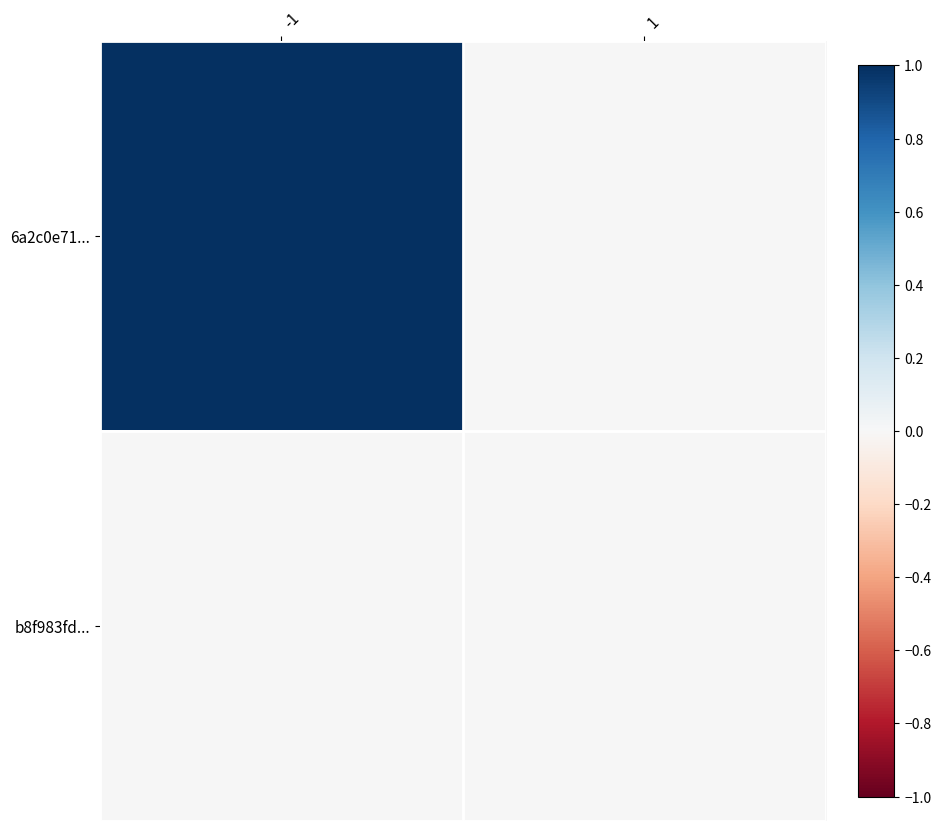

Reading right to left, extract all data points from this chart.

6a2c0e71...: 1=0	-1=1
b8f983fd...: 1=0	-1=0